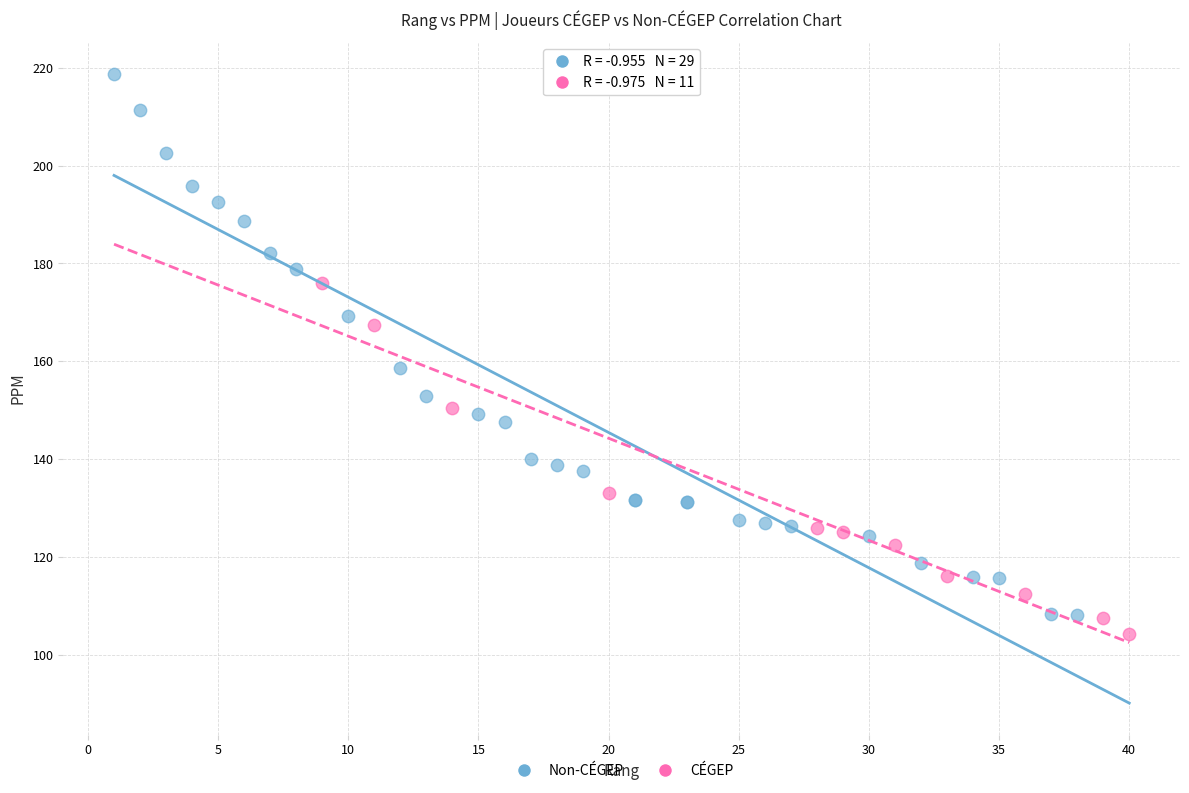

Which series contains the highest Y value?

Non-CÉGEP